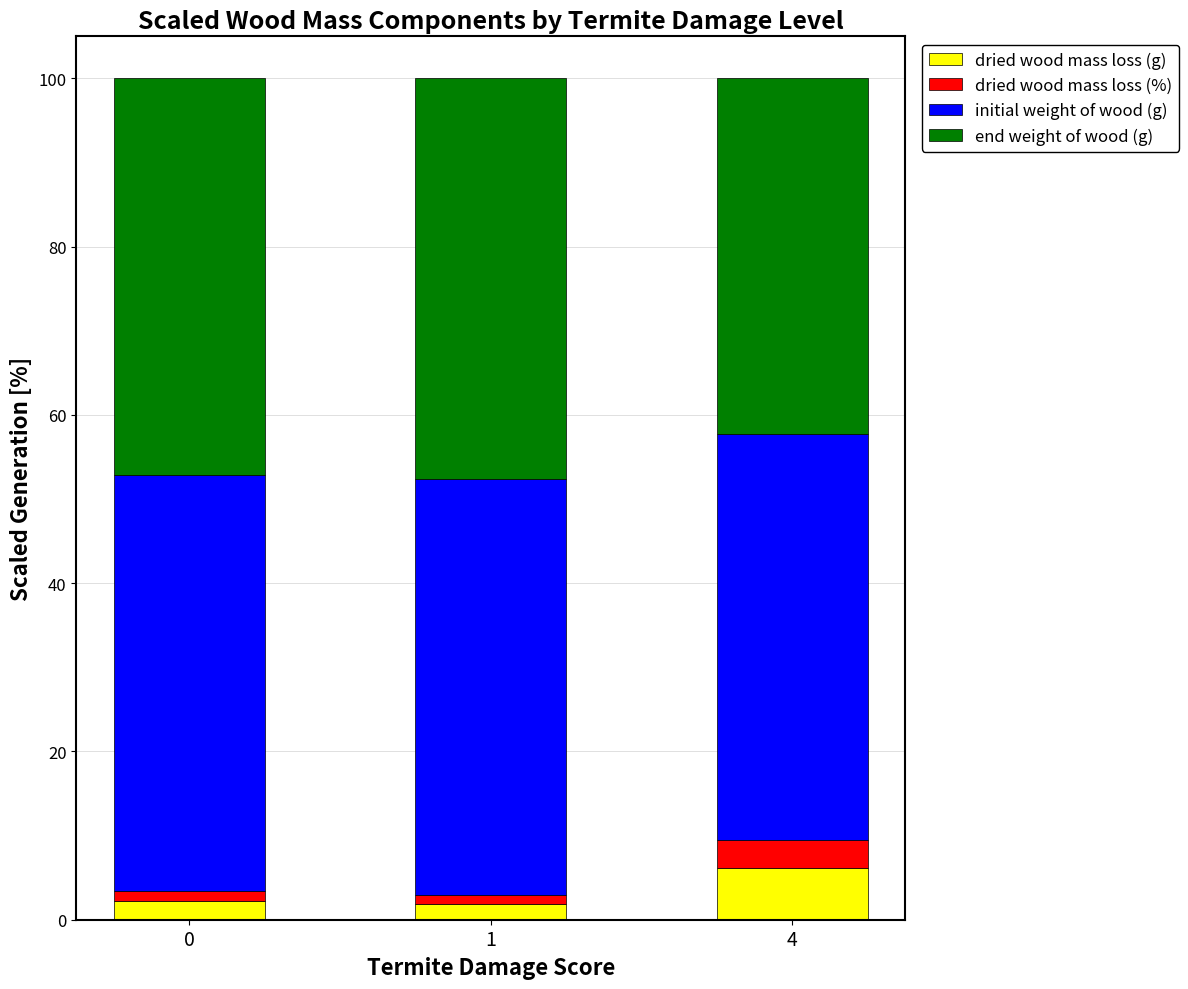

Is it true that dried wood mass loss (g) equals 1.7 at 4?

False